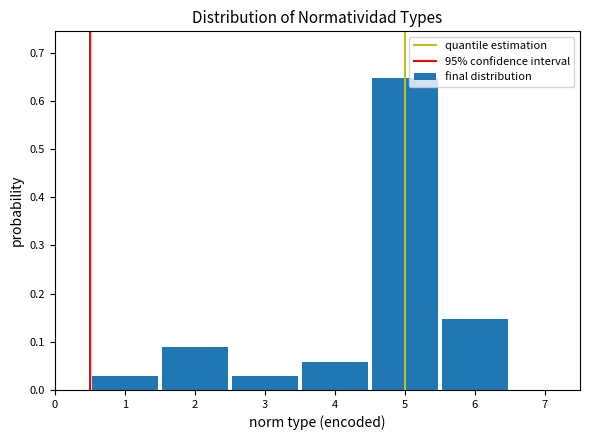

Reading left to right, list every bar in this chart as the range it spans on the x-axis followed by its height. The values are not printed on the chart, so give them approximately, as read against the axis.

0.5 to 1.5: 0.03
1.5 to 2.5: 0.09
2.5 to 3.5: 0.03
3.5 to 4.5: 0.06
4.5 to 5.5: 0.65
5.5 to 6.5: 0.15